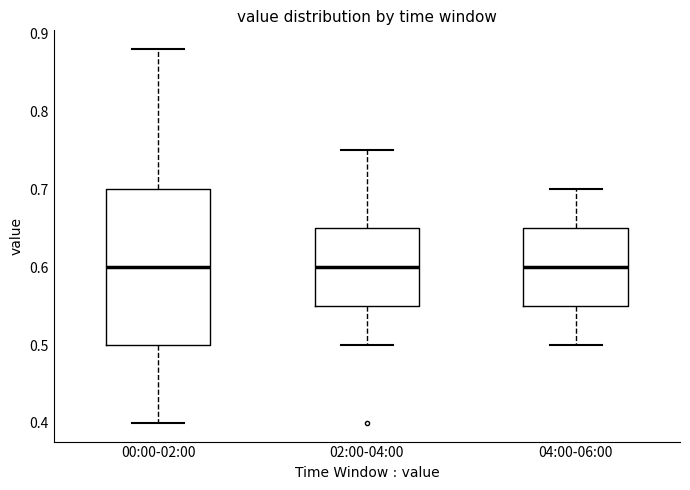

Where is the upper edge of the box for 02:00-04:00 on the y-axis? The values are not printed on the chart, so give them approximately, as read against the axis.

0.65